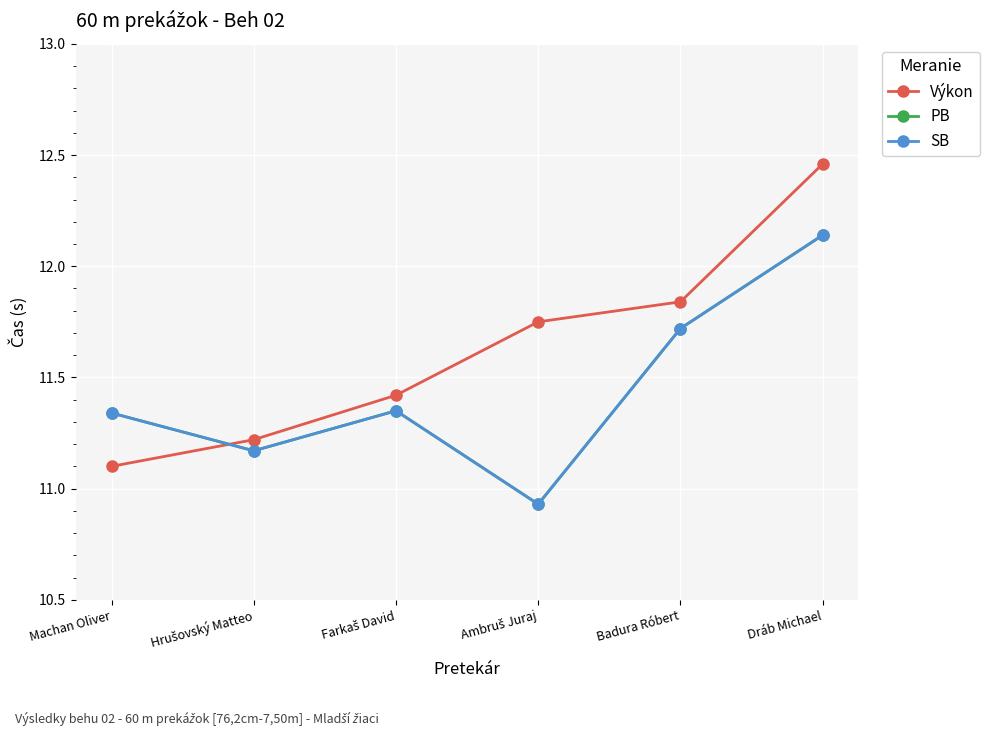

Is this an area chart (filled region under the line)?

No